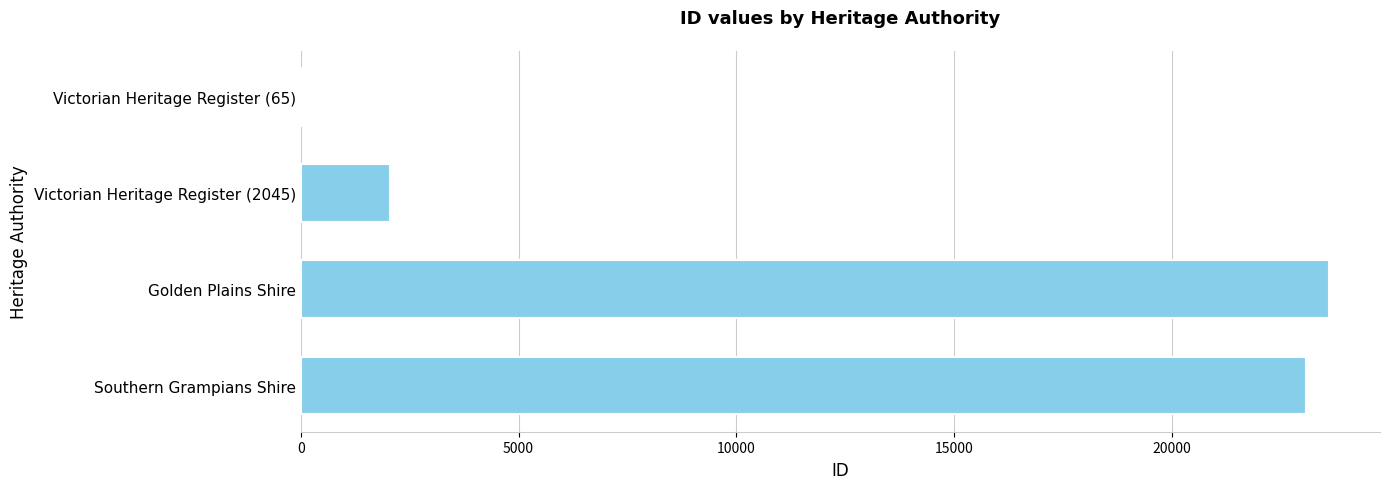

Count the number of data series in this chart.

1